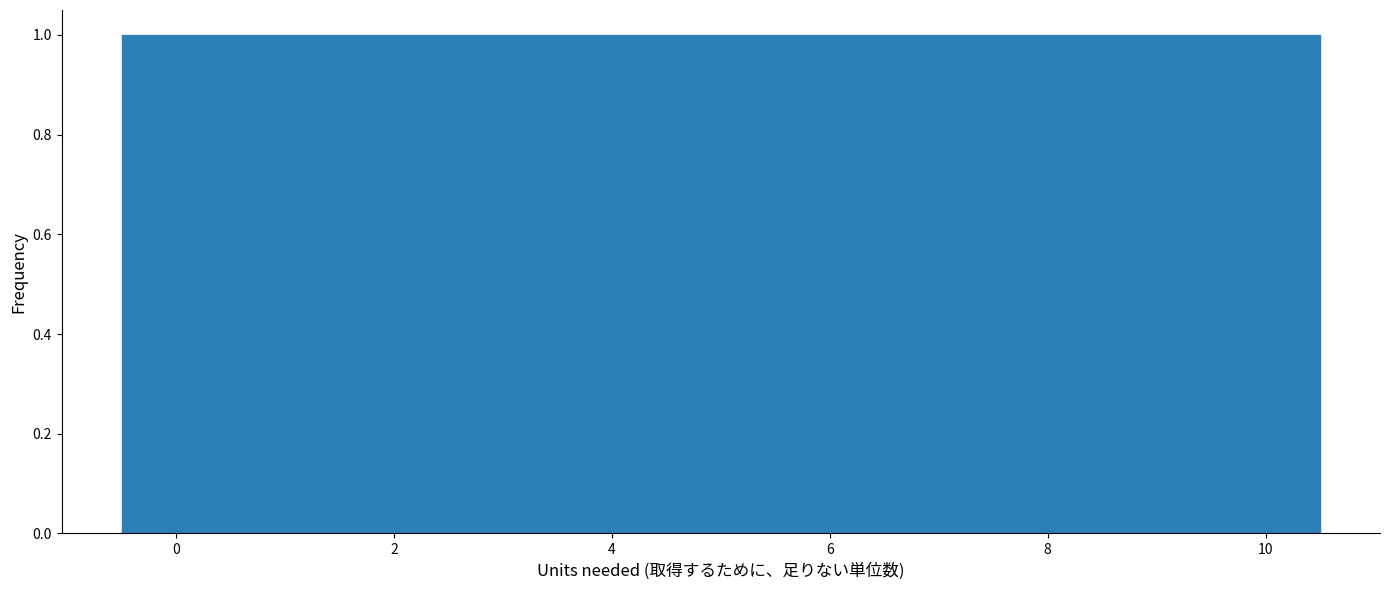

Reading left to right, transcribe this chart: for each bar, give the range it covers on the x-axis and its height. Neither the bar edges nor the heights are printed on the chart, so give them approximately, as read against the axes.

-0.5 to 0.5: 1
0.5 to 1.5: 1
1.5 to 2.5: 1
2.5 to 3.5: 1
3.5 to 4.5: 1
4.5 to 5.5: 1
5.5 to 6.5: 1
6.5 to 7.5: 1
7.5 to 8.5: 1
8.5 to 9.5: 1
9.5 to 10.5: 1